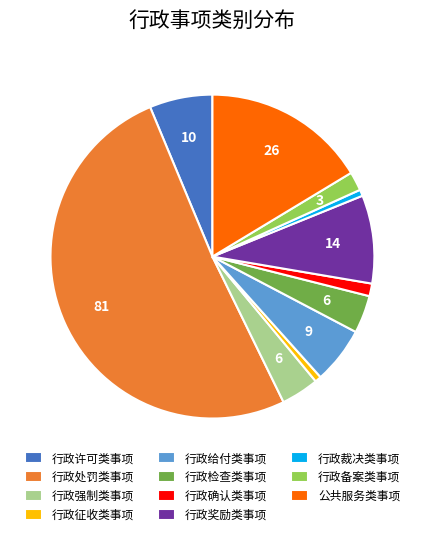

Is the sum of 行政强制类事项 and 行政奖励类事项 greater than half?

No